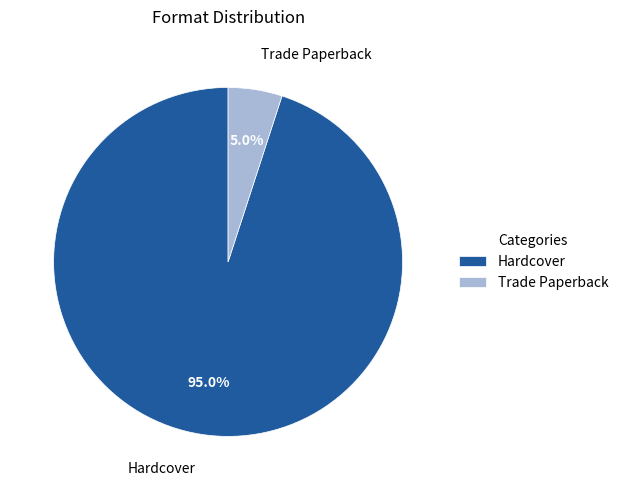

Approximately how many times larger is the value at Hardcover compared to Trade Paperback?

19.0